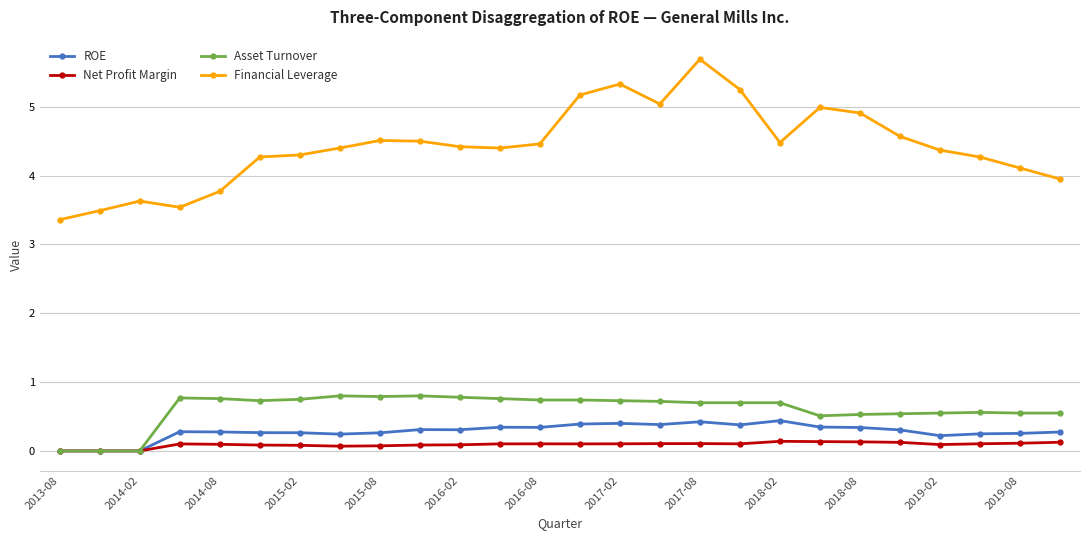

Which series has the widest spread of values?

Financial Leverage